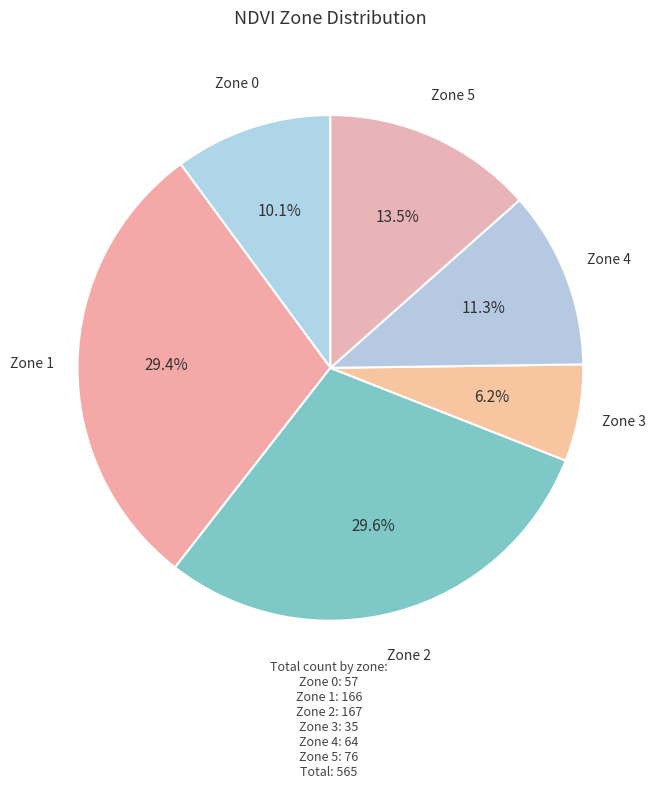

Is there a majority slice in this chart?

No